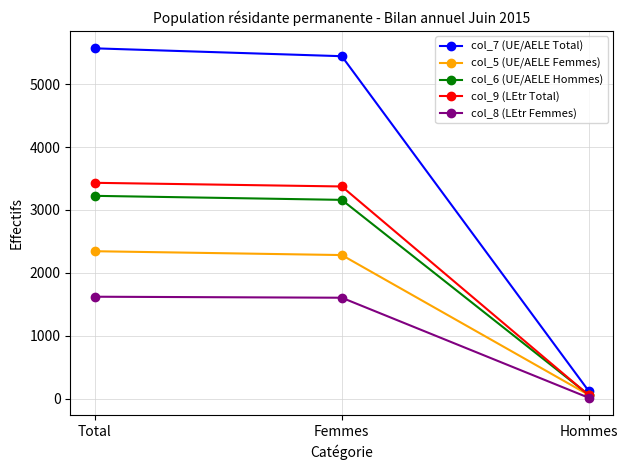

What is the difference between the maximum and second lowest values in the col_6 (UE/AELE Hommes) series?

64